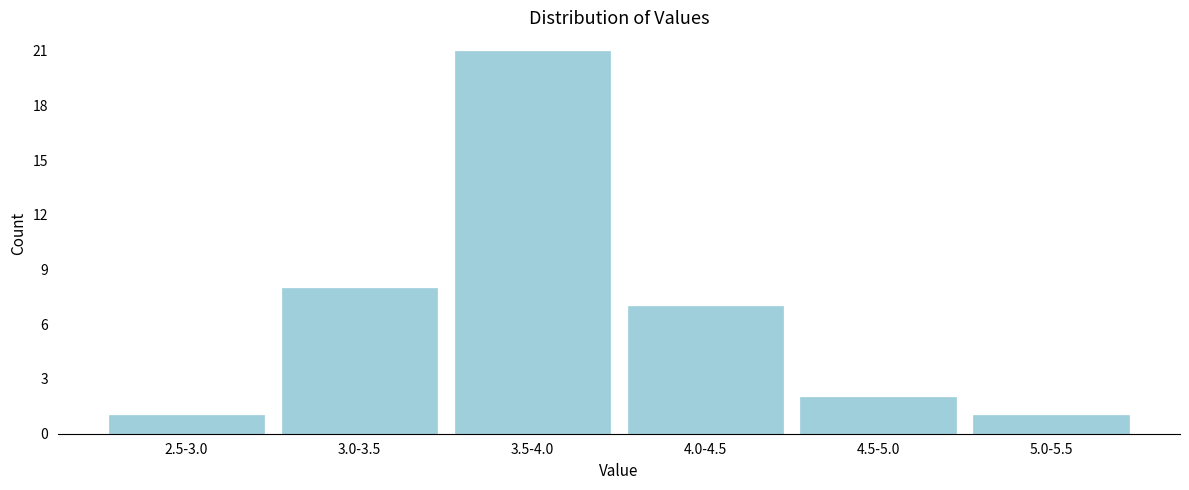

Reading right to left, transcribe all the data shown in this chart.

5.0-5.5=1	4.5-5.0=2	4.0-4.5=7	3.5-4.0=21	3.0-3.5=8	2.5-3.0=1